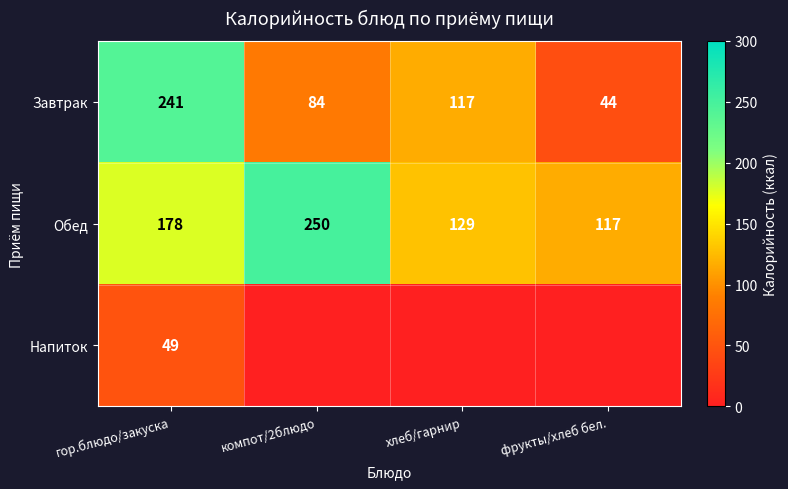

Where is Обед nearest to the value 183?

гор.блюдо/закуска